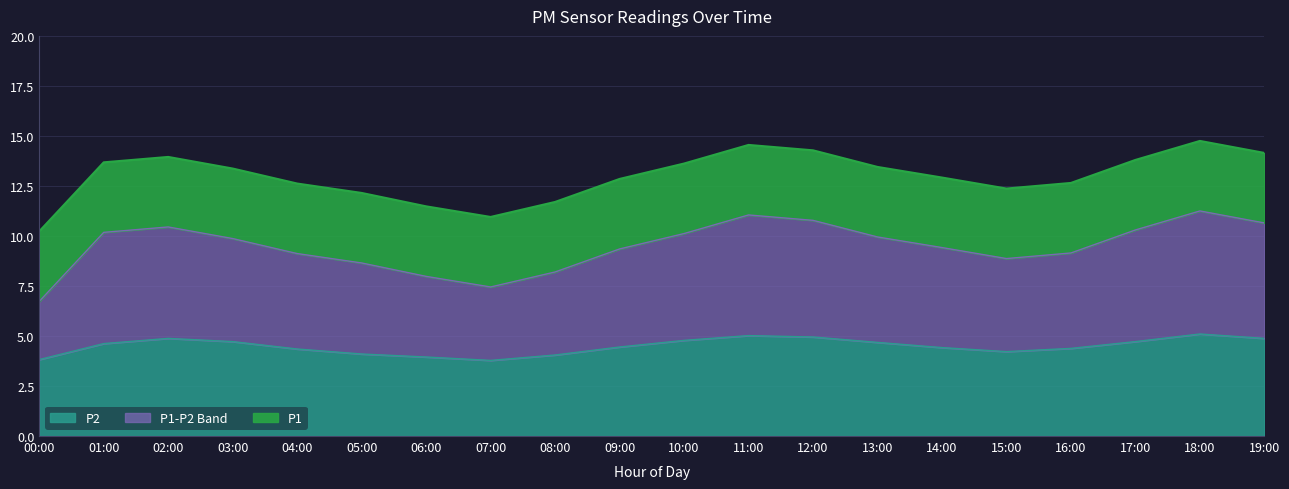

What is the label of the 12th point from the left?

11:00